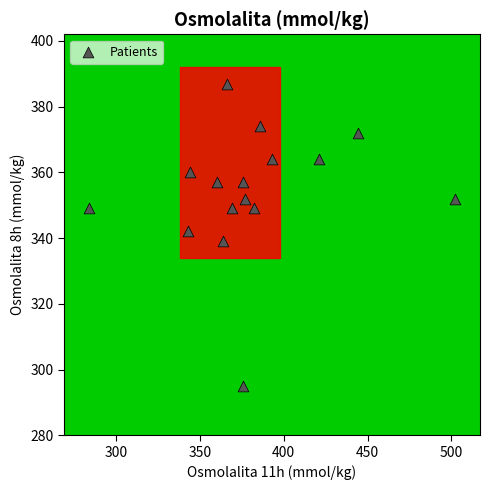

What is the range of X values (max minus min)?

218